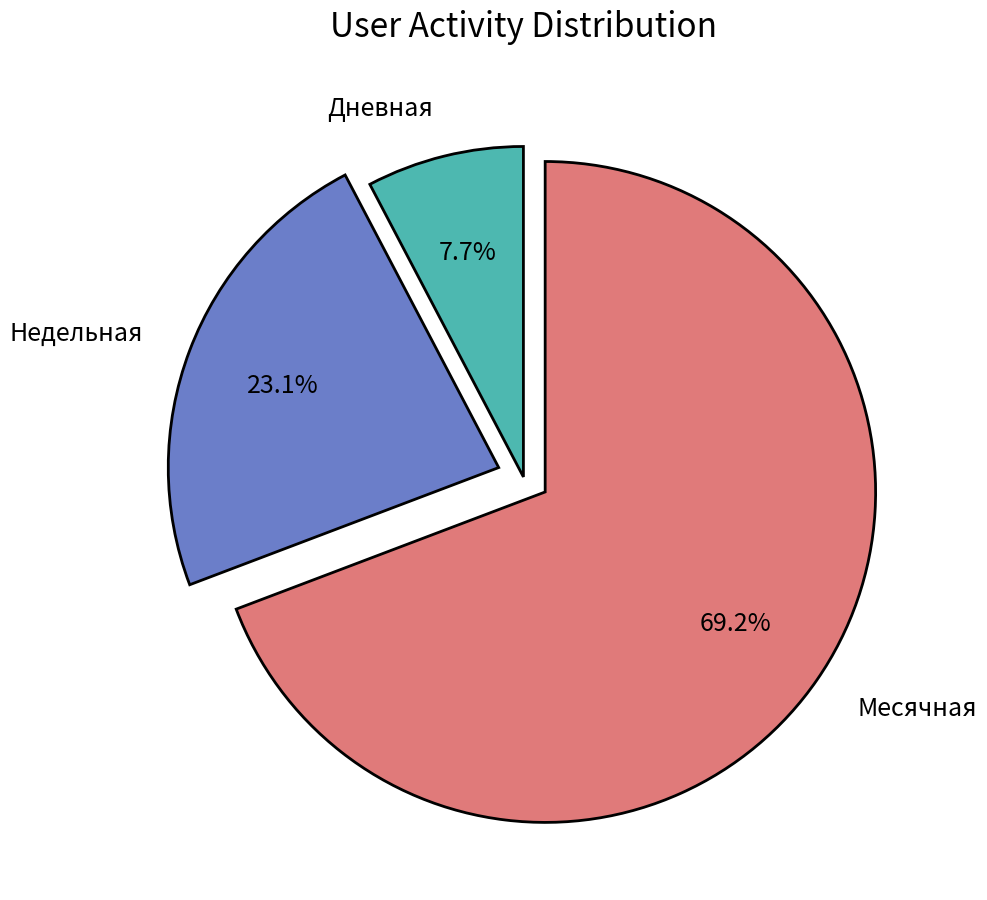

How many segments does this pie chart have?

3